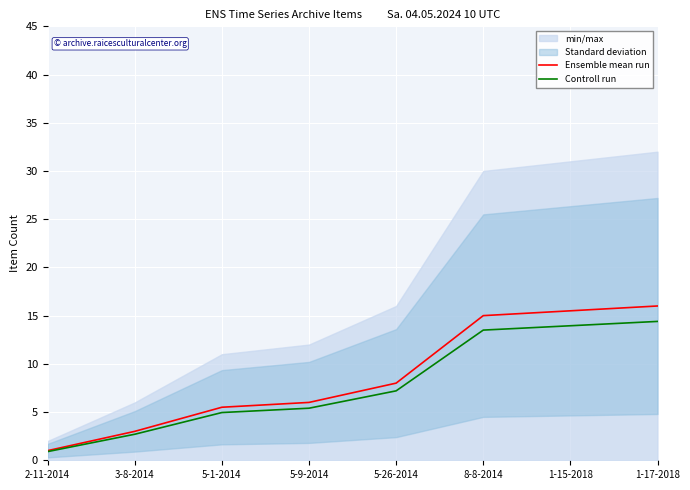

What is the difference between the Controll run values at 5-9-2014 and 5-1-2014?

0.5